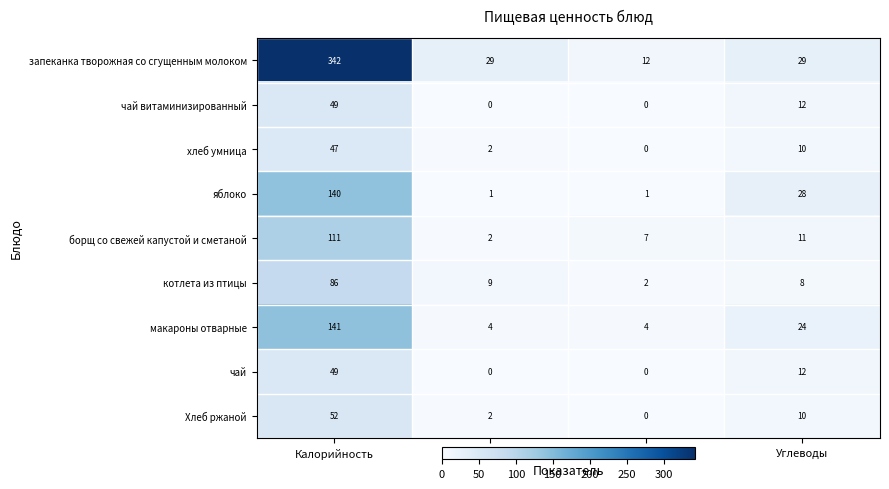

What is the difference between the чай витаминизированный values at Белки and Углеводы?

12